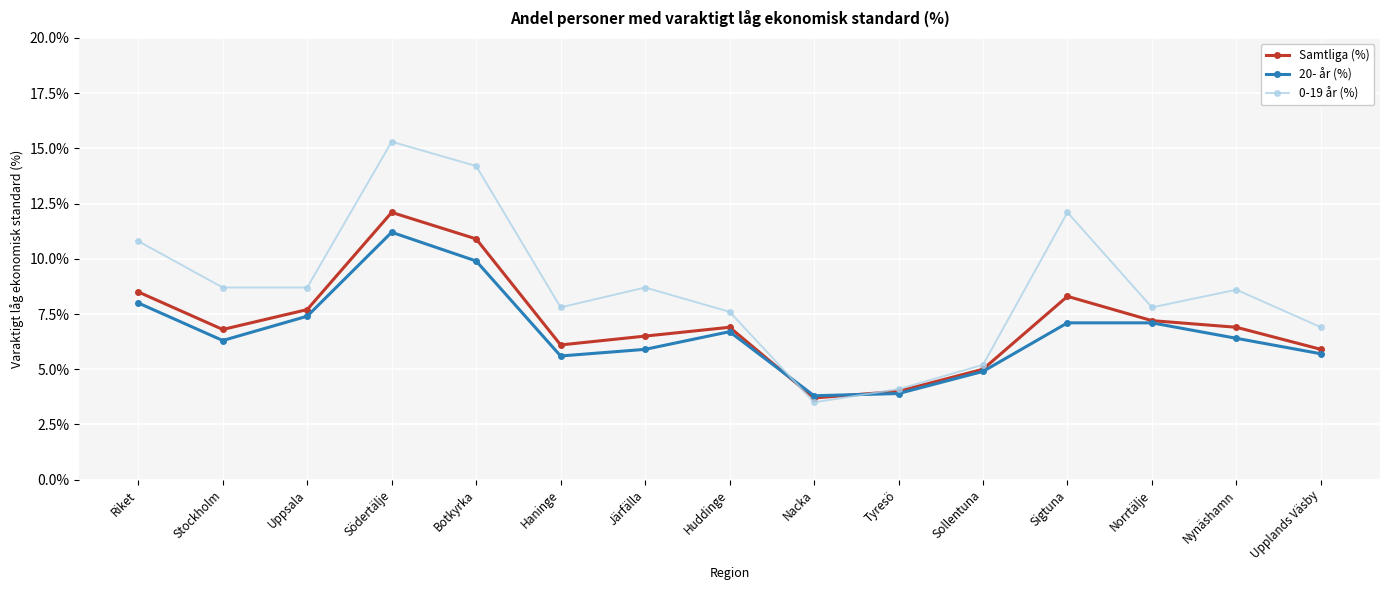

At how many categories does at least one series exceed 11?

3